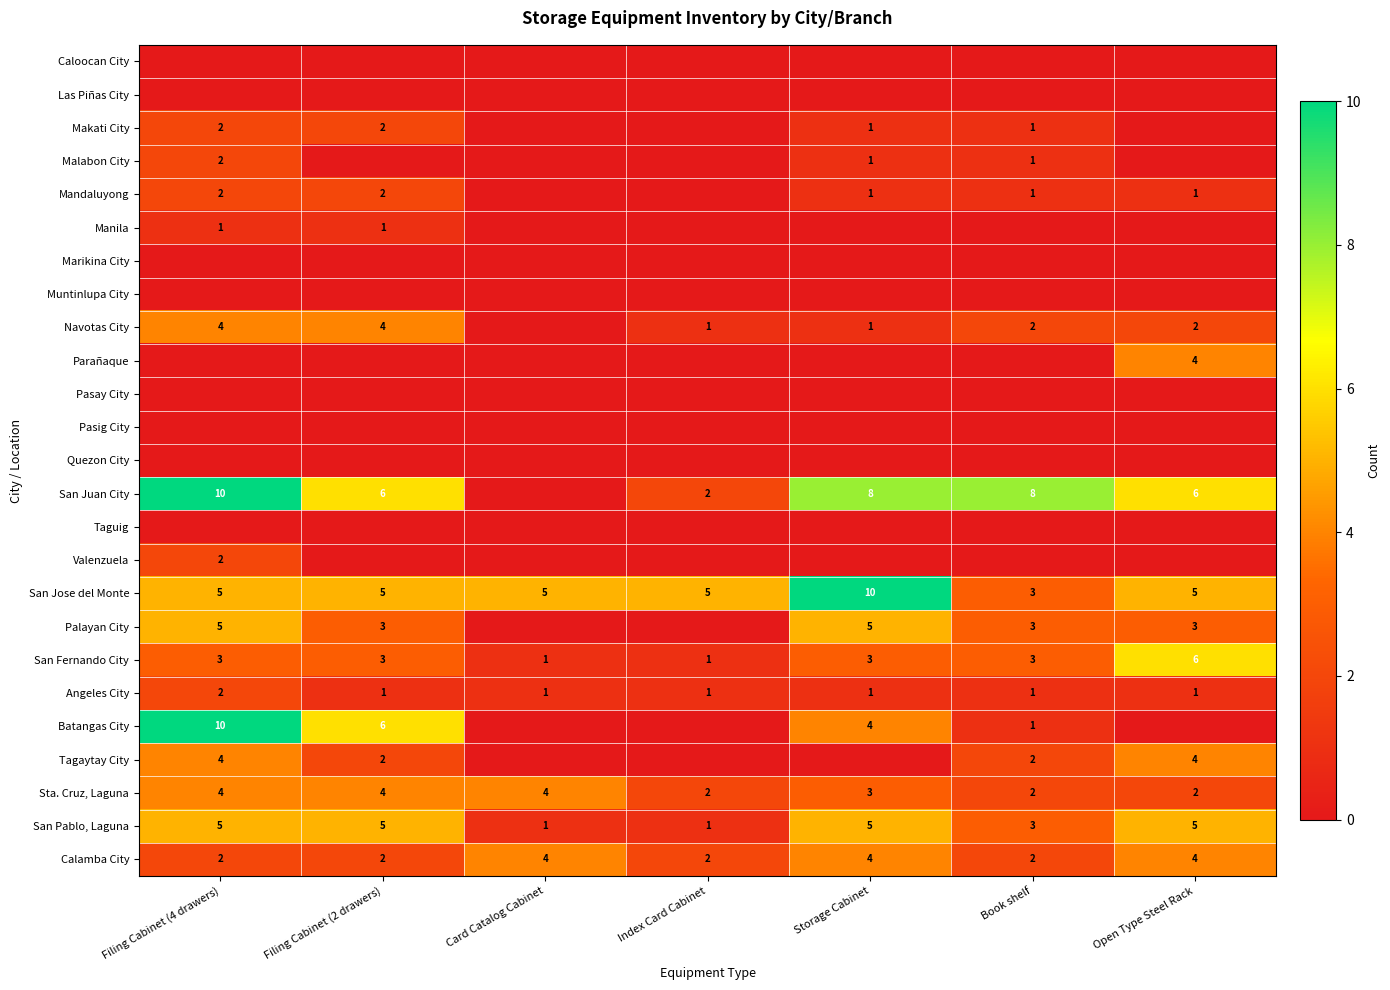

Read the Calamba City value at Storage Cabinet.

4